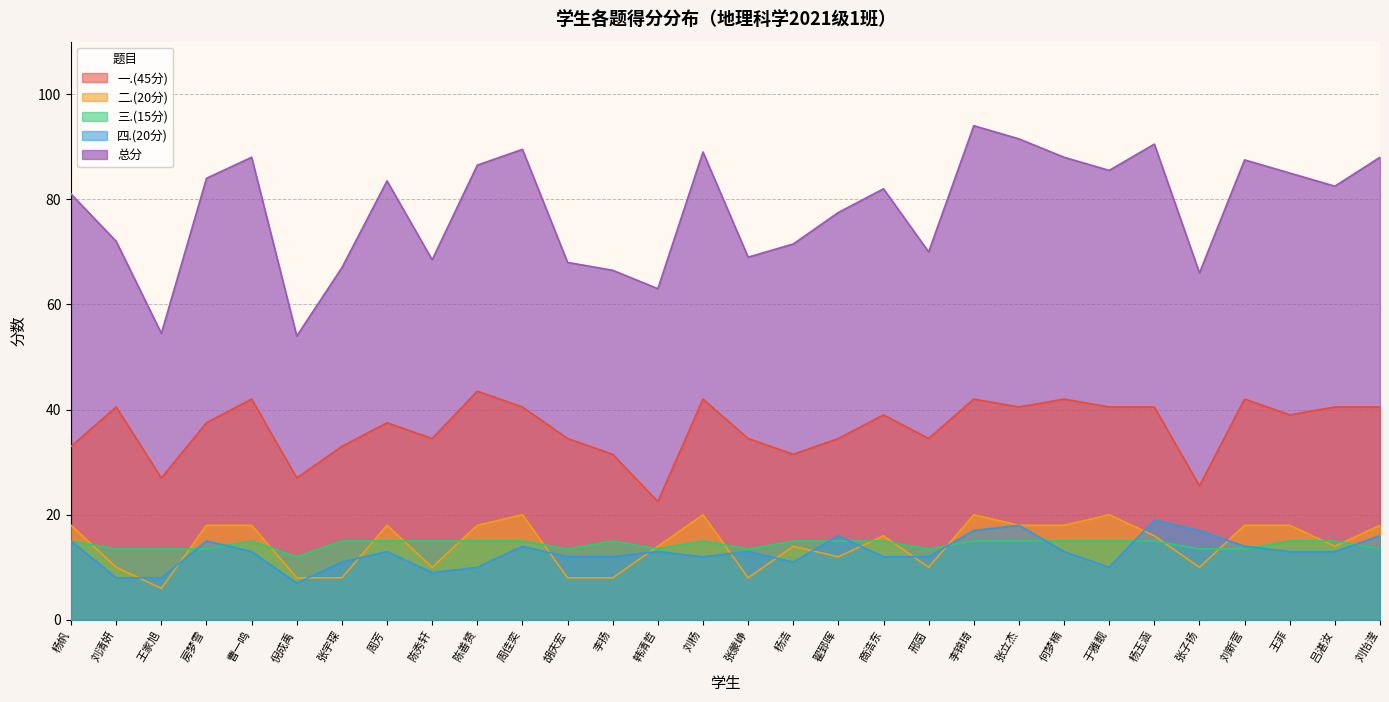

What is the lowest value of the 二.(20分) series?

6.0